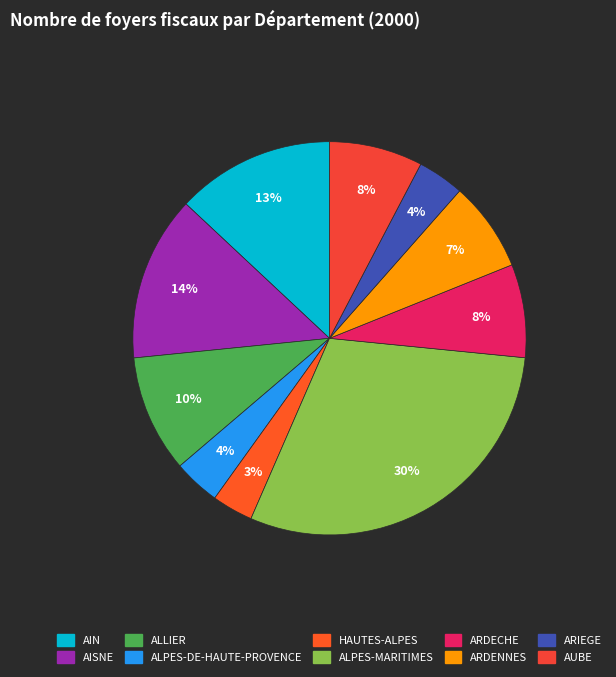

Is it true that ARDECHE is 8% of the pie?

True